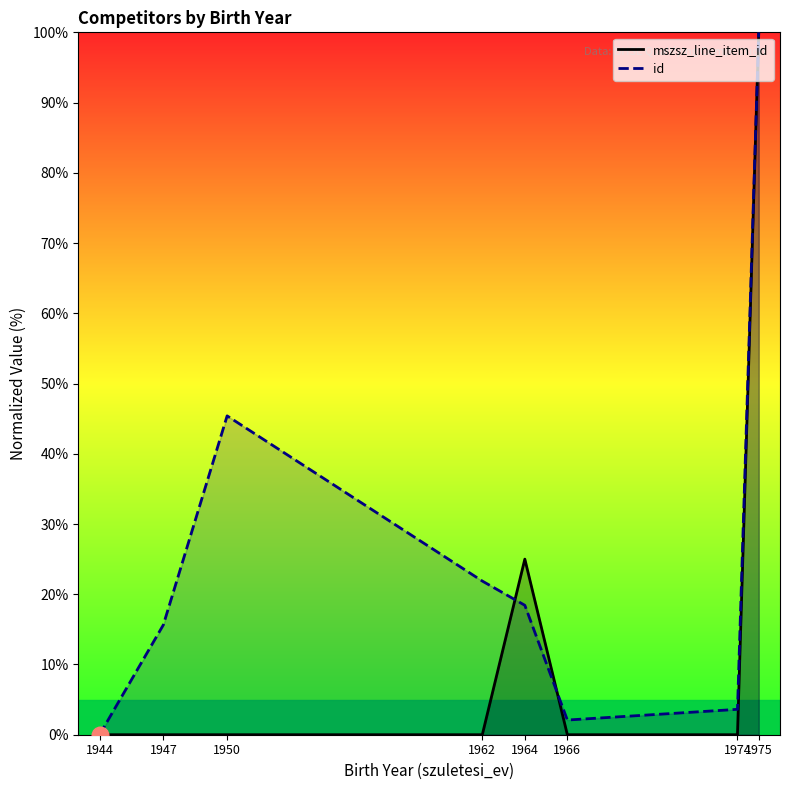

At which label is mszsz_line_item_id closest to 50?

1964